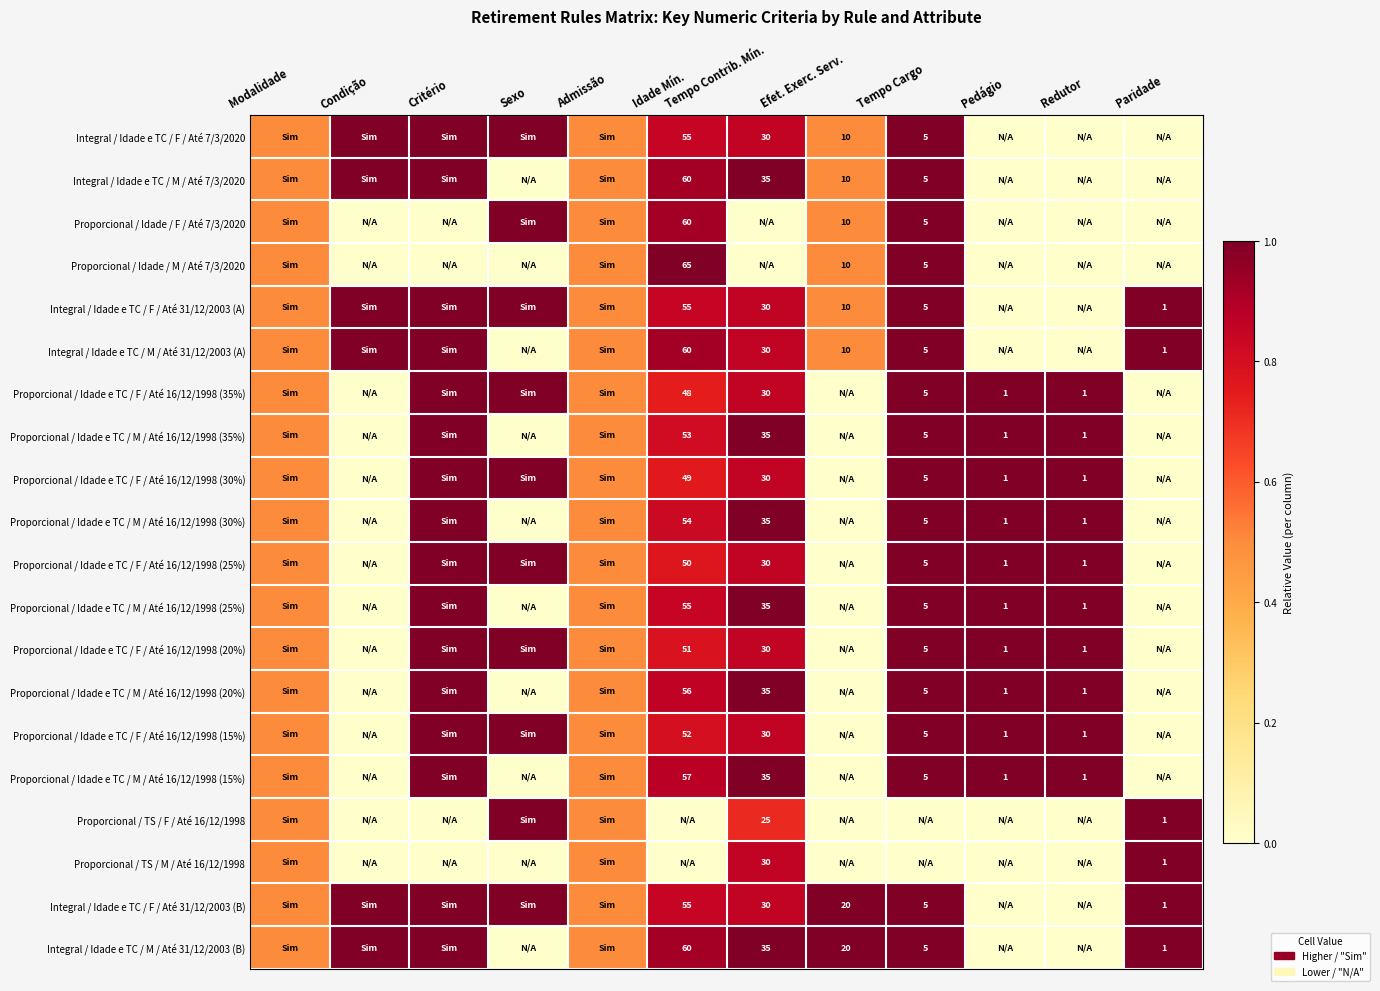

The Proporcional / Idade e TC / F / Até 16/12/1998 (20%) series shows 7.1 at Tempo Cargo. True or false?

False